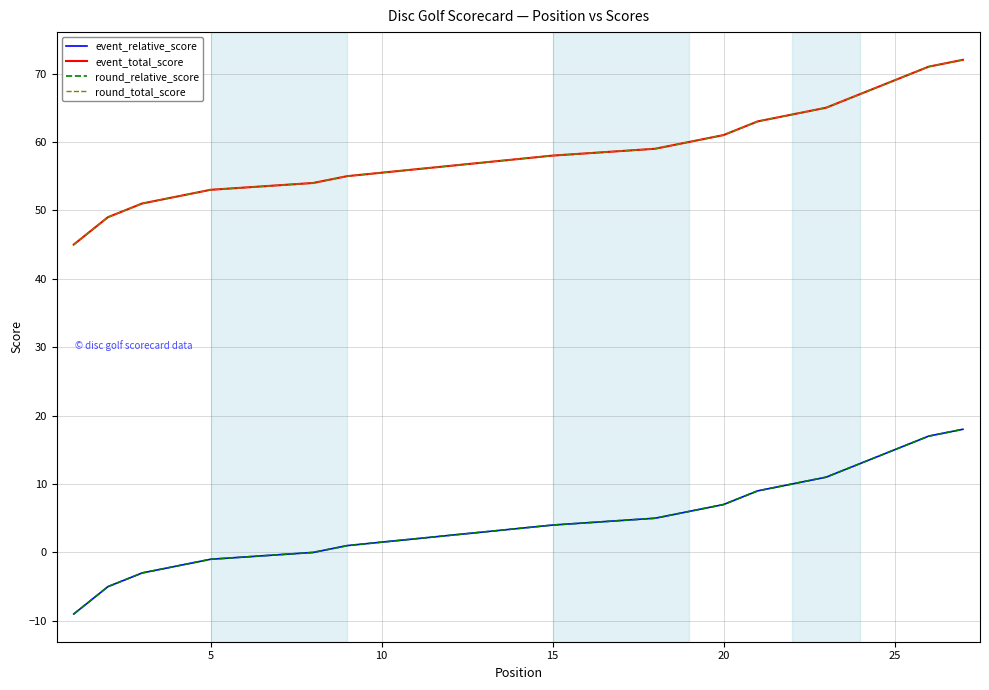

List the series in order of their peak value, highest first.

event_total_score, round_total_score, event_relative_score, round_relative_score